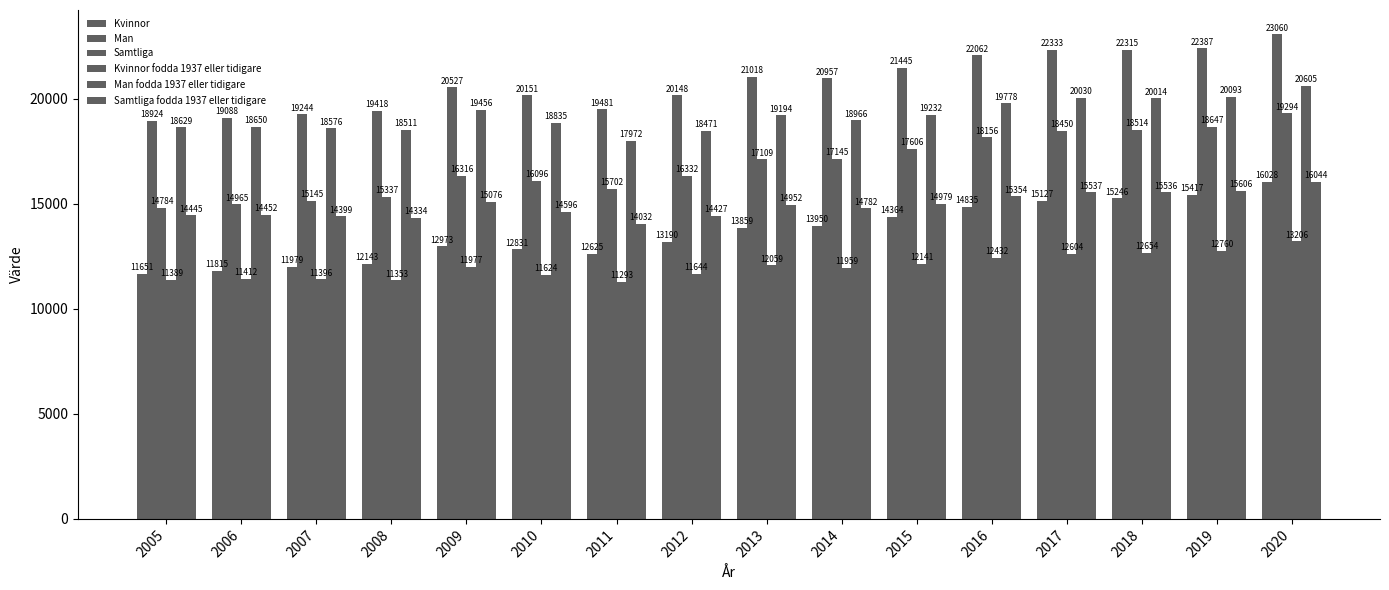

Are the bars horizontal?

No